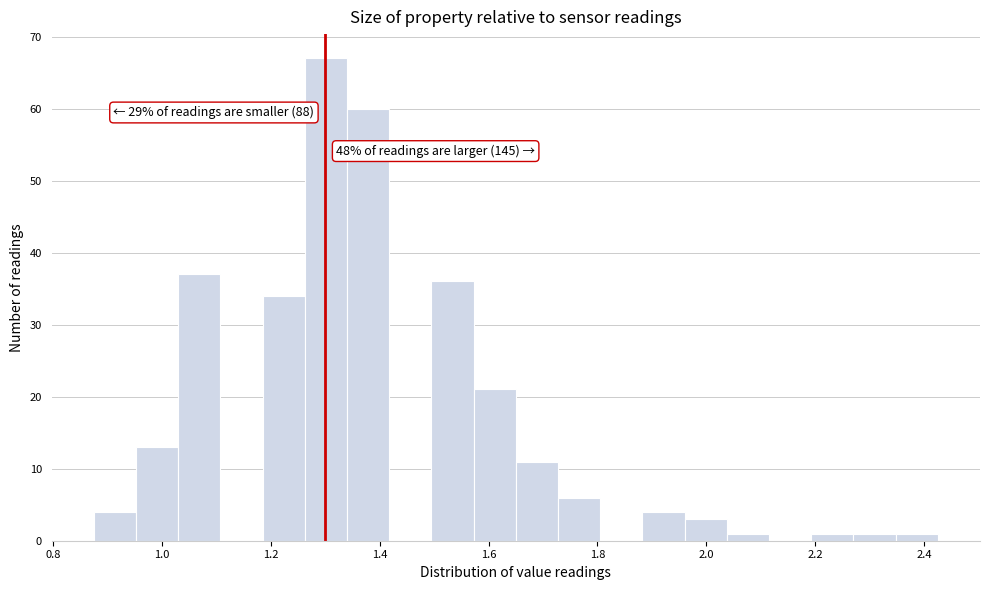

Around what value on the x-axis is the tallest bar? Give the approximate position of its centre, as read against the axis.

1.30